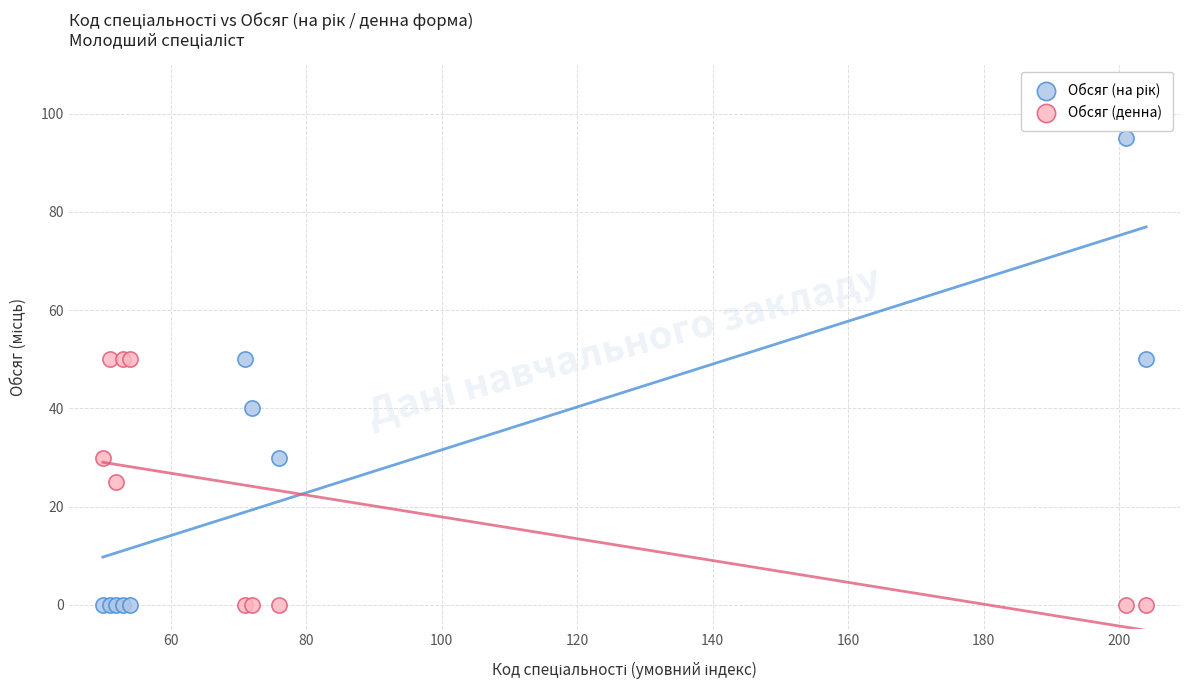

What is the X range (max minus min) for the scatter plot?

154